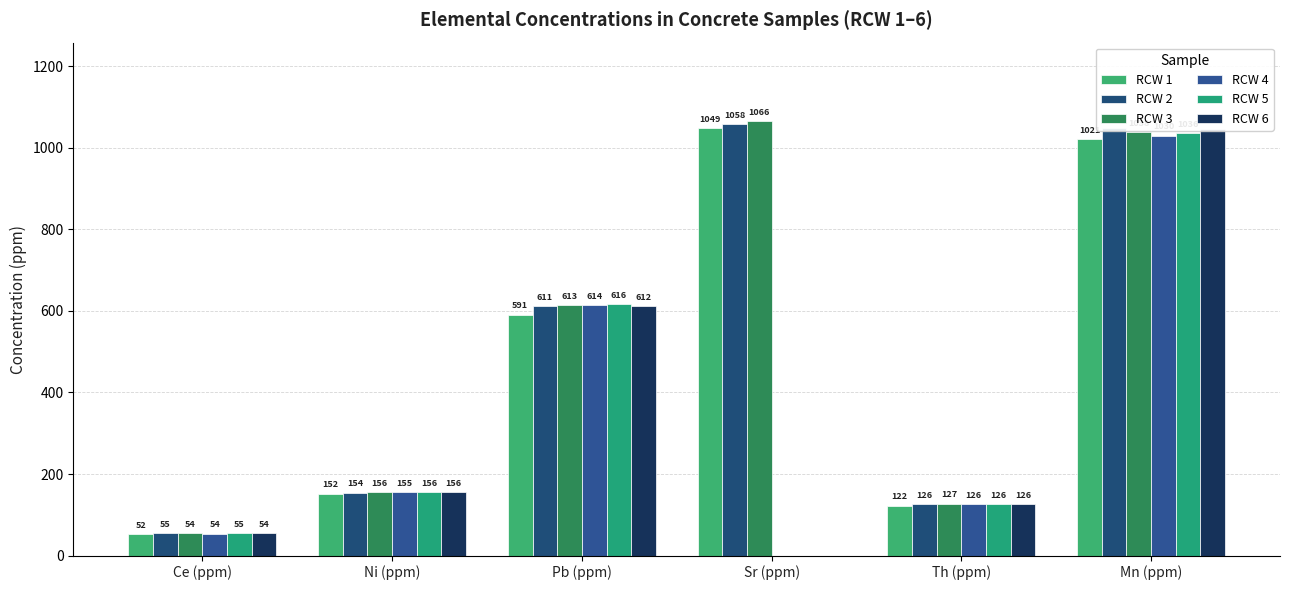

The value of RCW 5 at Th (ppm) is 126.1. True or false?

True